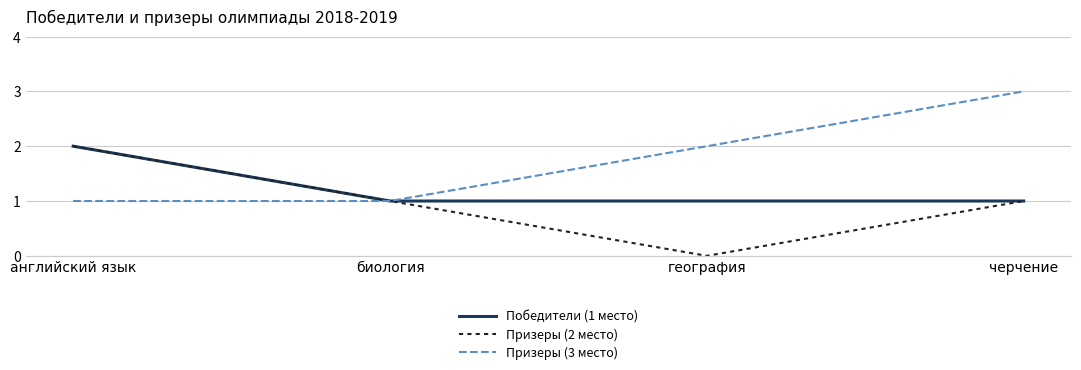

List the series in order of their overall mean, lowest first.

Призеры (2 место), Победители (1 место), Призеры (3 место)